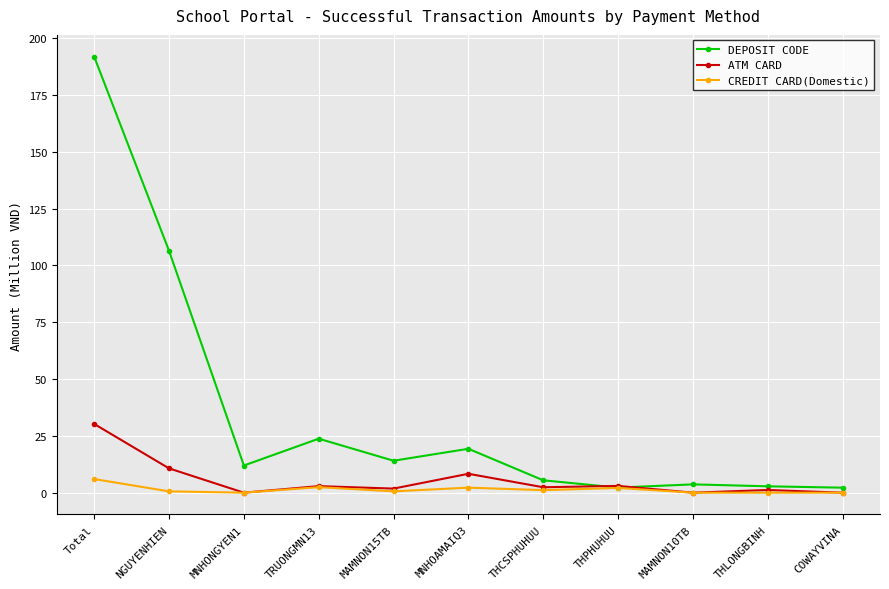

What is the value of the CREDIT CARD(Domestic) point at the 2nd from the left?

0.6